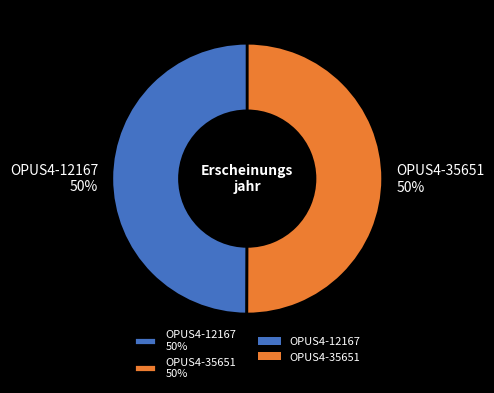

True or false: OPUS4-35651 accounts for 36% of the total.

False